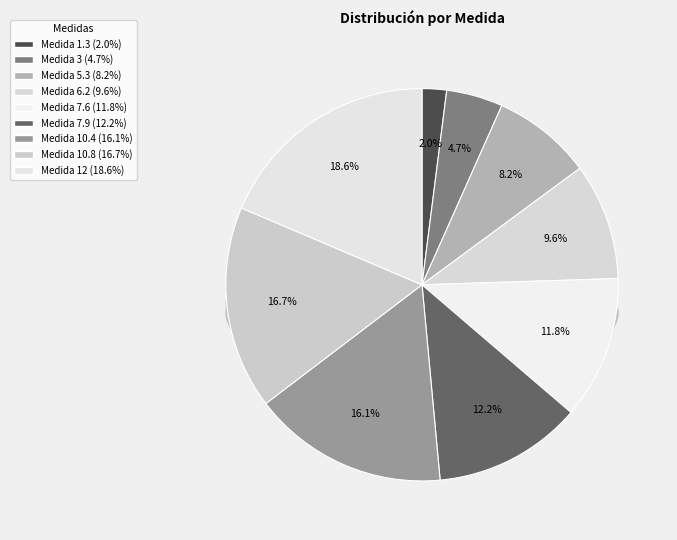

Which has a higher value, 12 or 10.8?

12